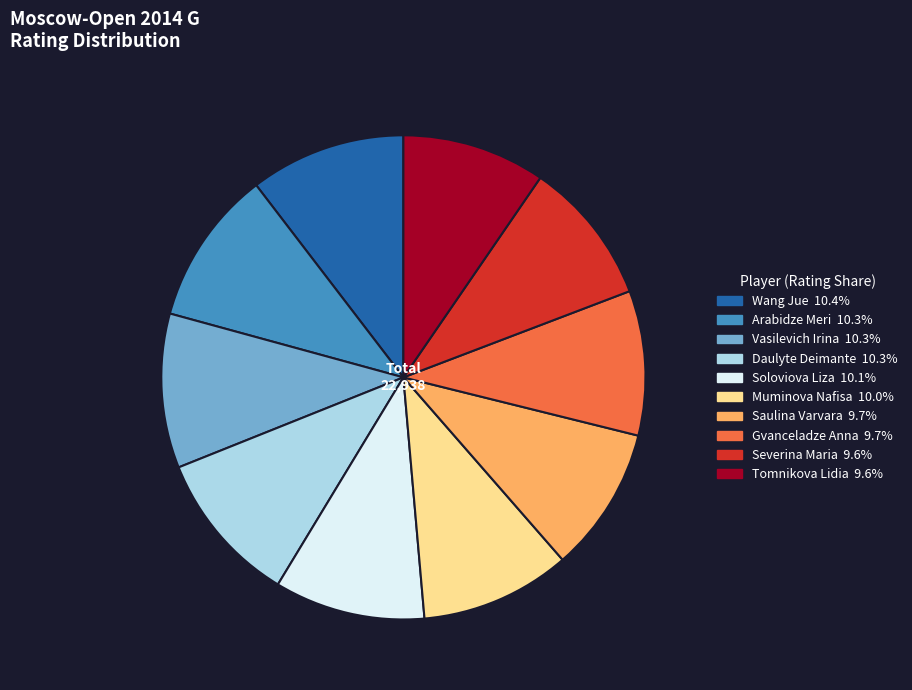

Combined, do Daulyte Deimante and Arabidze Meri account for over 50%?

No